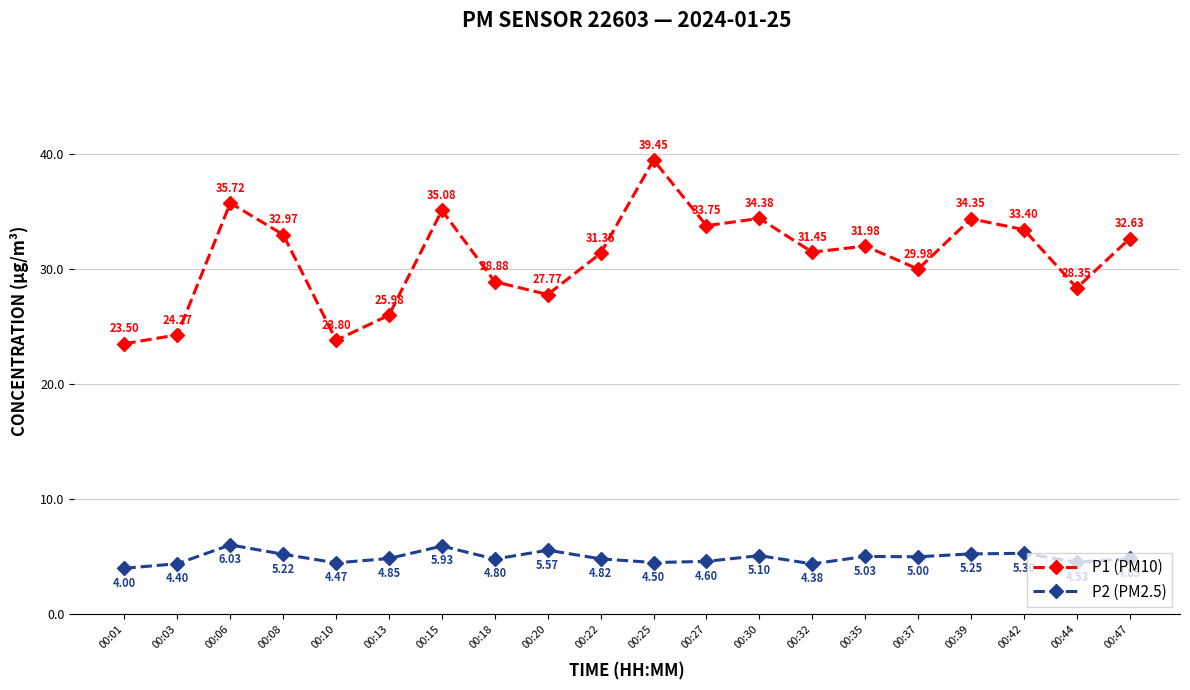

Where is the first local minimum for P2 (PM2.5)?

00:10